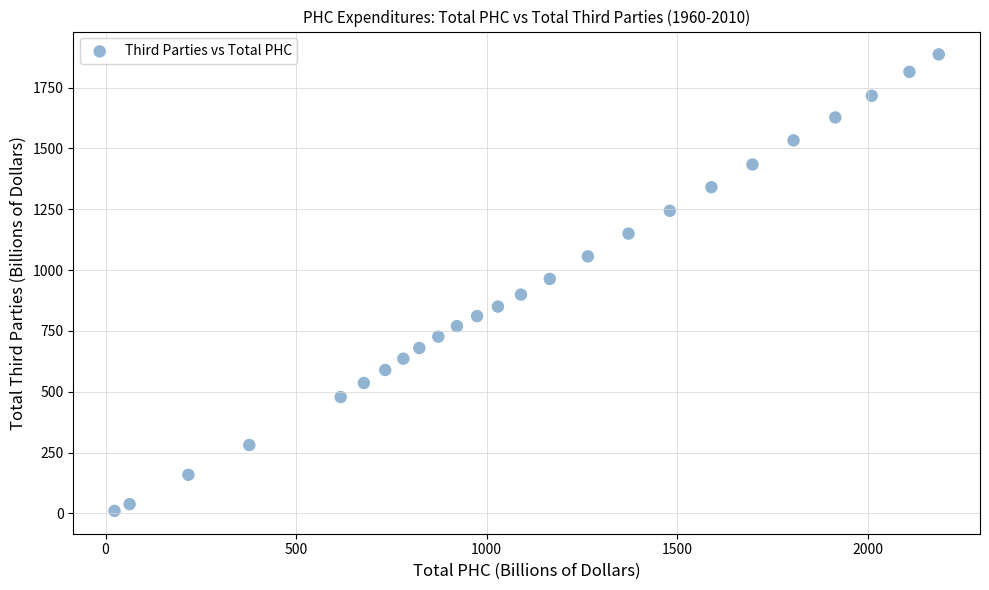

What is the range of Y values (max minus min)?

1876.0